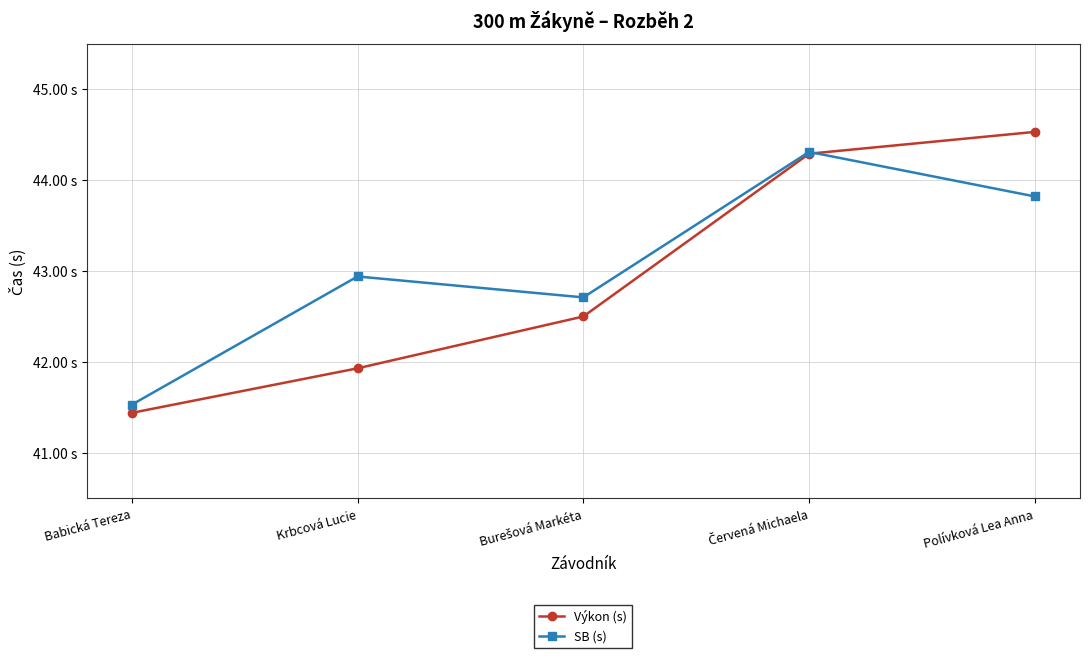

In SB (s), how many points are higher than both neighbors (excluding endpoints)?

2